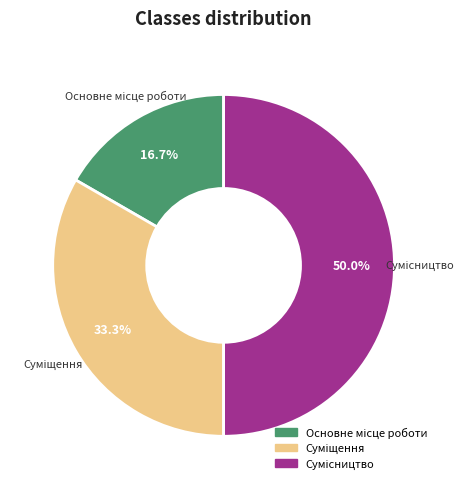

Count the number of slices in the pie.

3